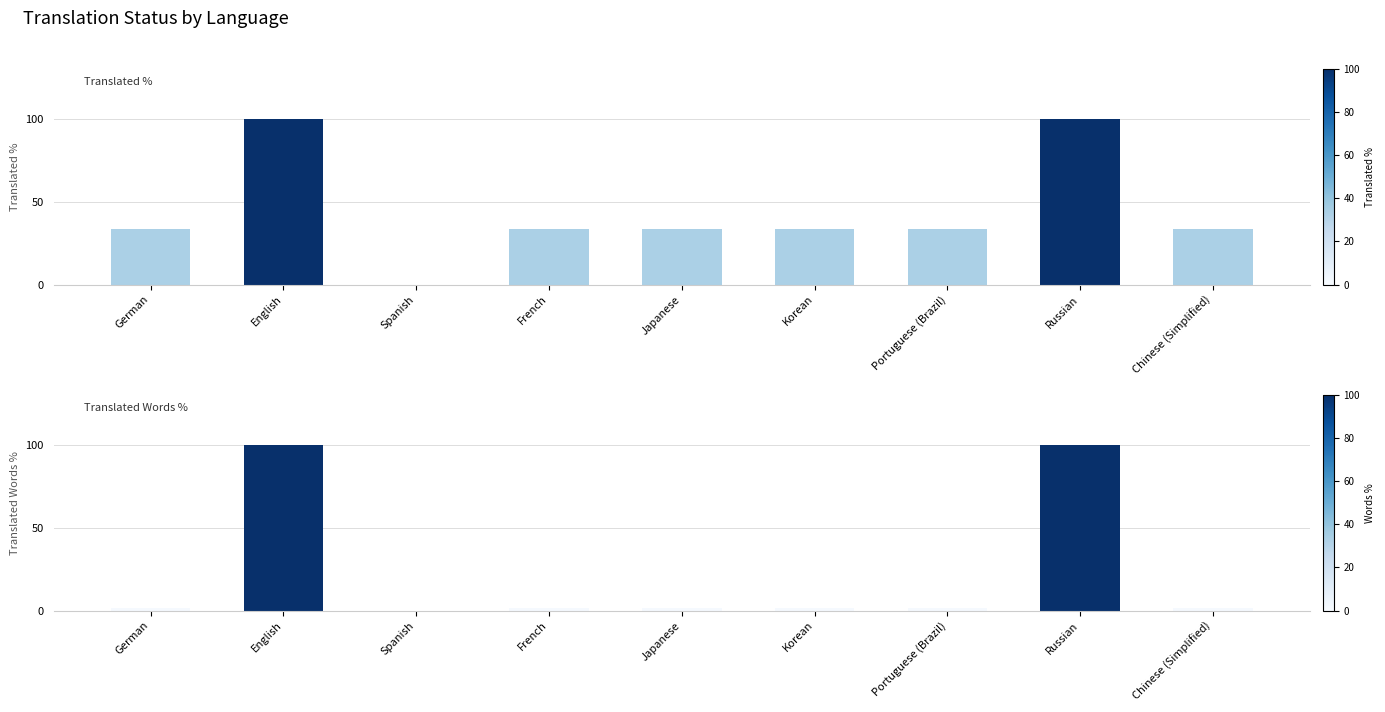

Rank the series at Spanish from highest to lowest value.

translated_percent, translated_words_percent